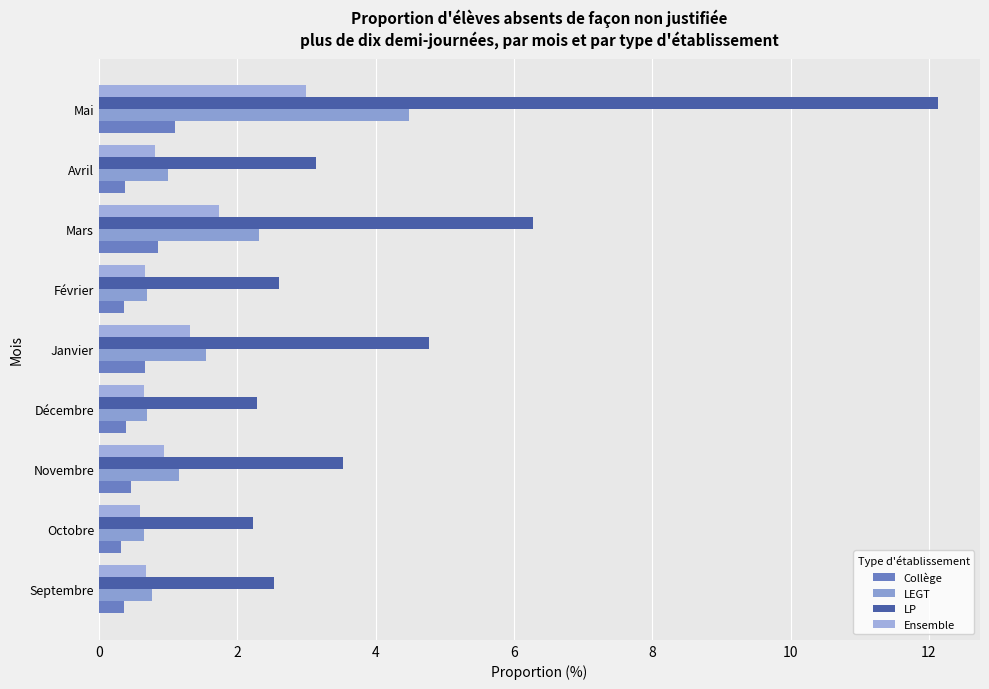

What is the highest value of the LP series?

12.1